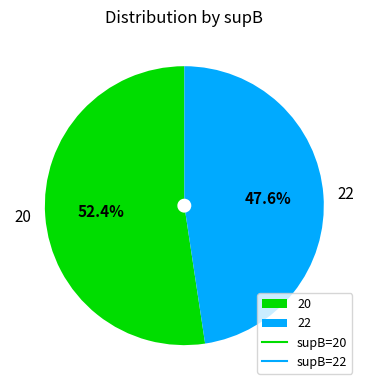

Rank the categories by value from highest to lowest.

20, 22